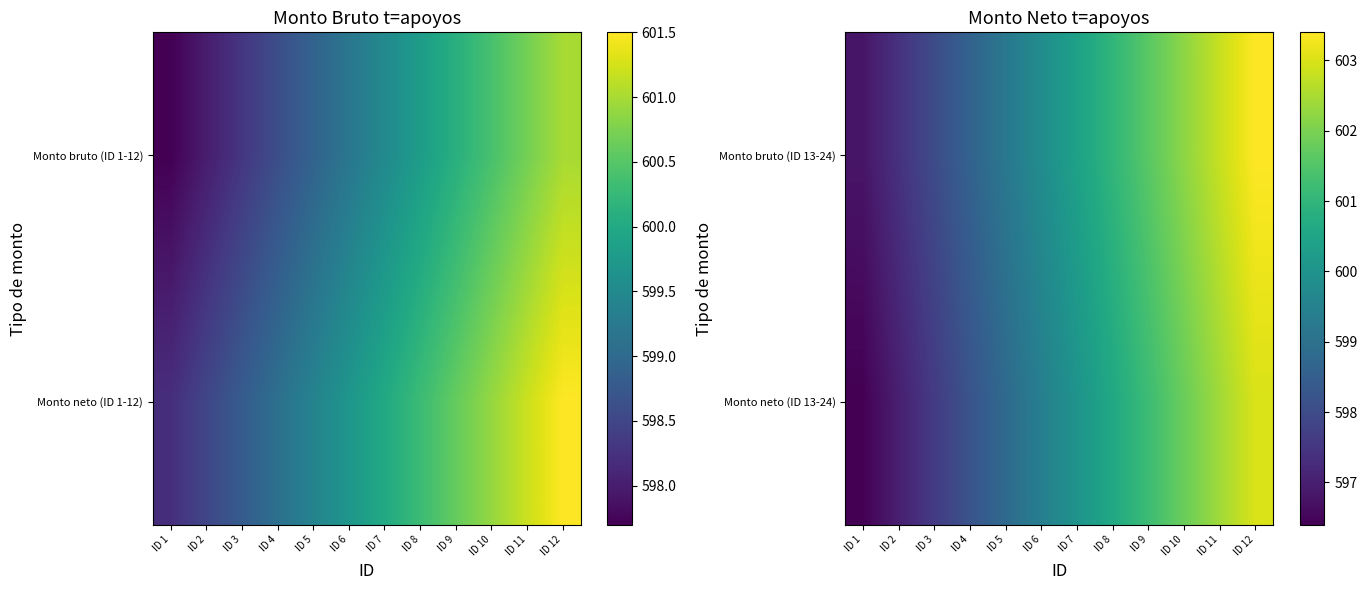

What is the greatest value displayed?

603.4